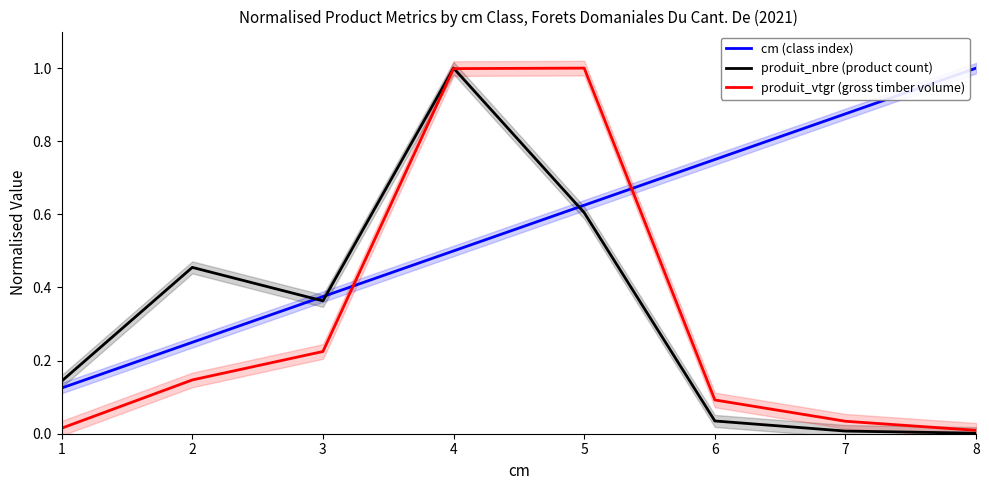

Is the value of produit_nbre (product count) at 1 greater than the value of cm (class index) at 8?

No